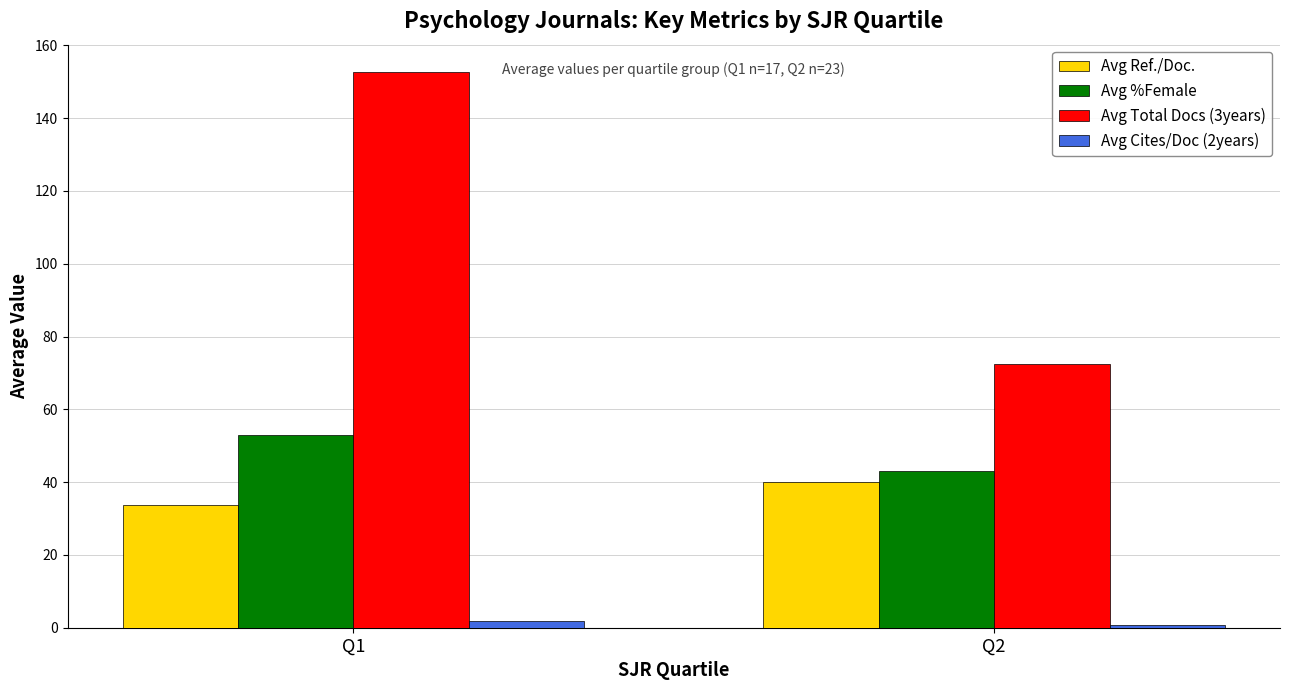

What is the value of the Avg Ref./Doc. bar at the 2nd from the left?

40.1